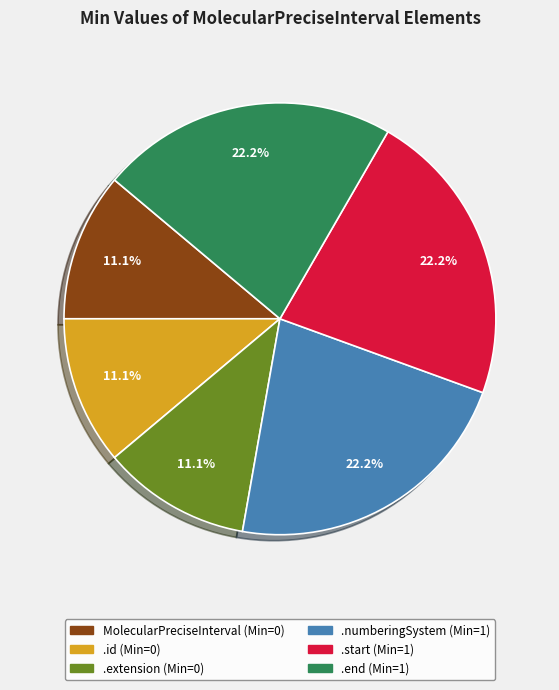

Is there a majority slice in this chart?

No